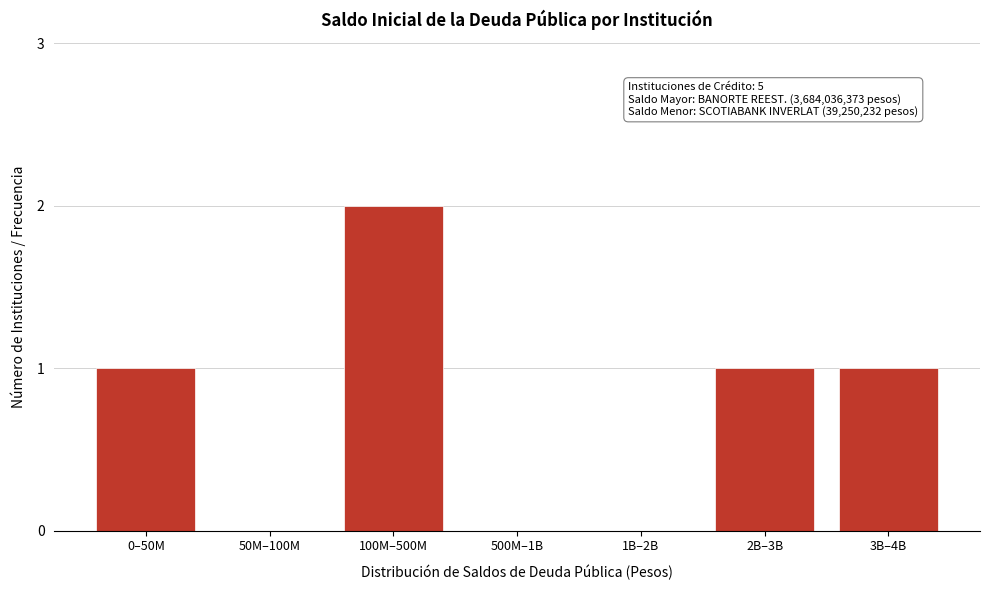

Reading left to right, transcribe all the data shown in this chart.

0–50M=1	50M–100M=0	100M–500M=2	500M–1B=0	1B–2B=0	2B–3B=1	3B–4B=1